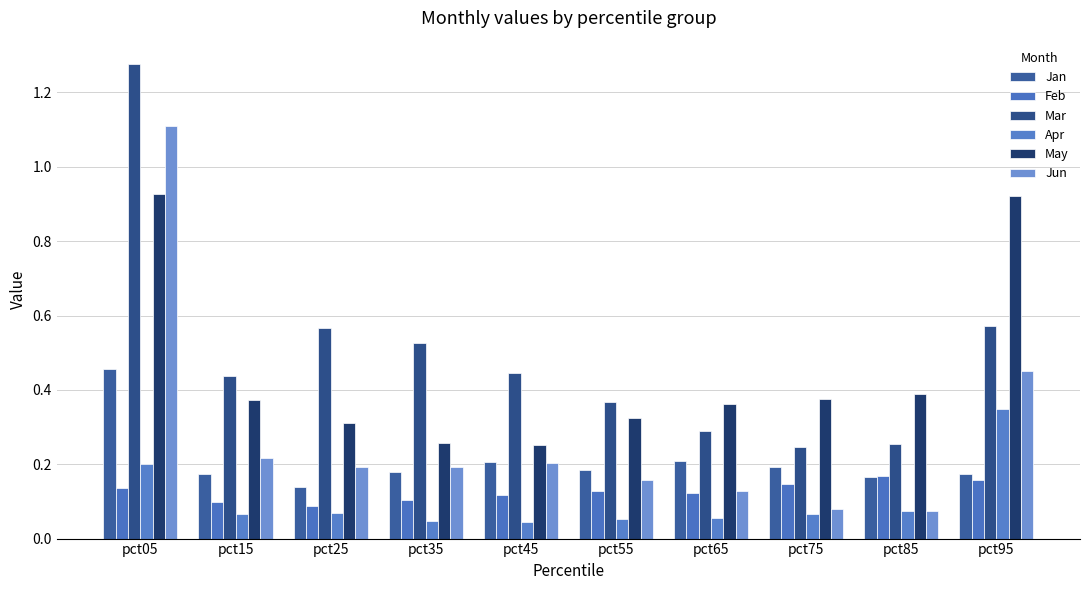

What is the average value of the Feb series?

0.1